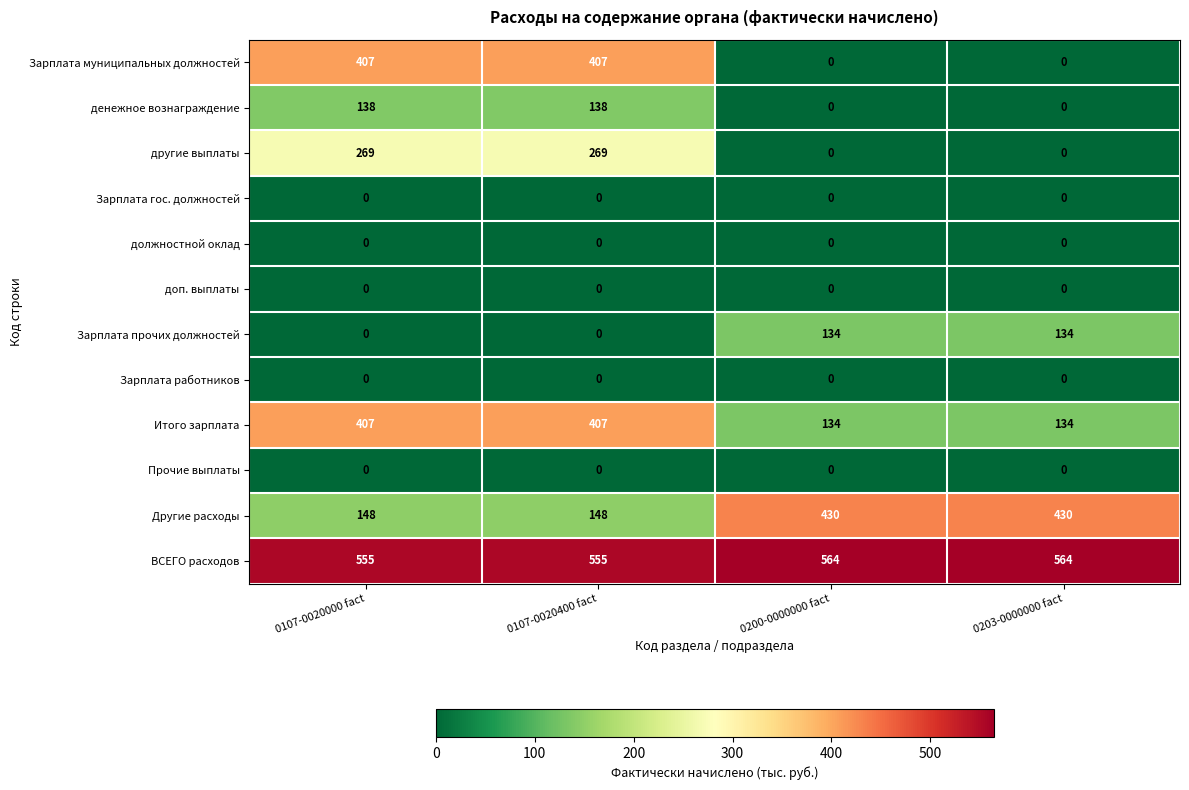

True or false: Зарплата работников has a value of 0 at 0200-0000000 fact.

True